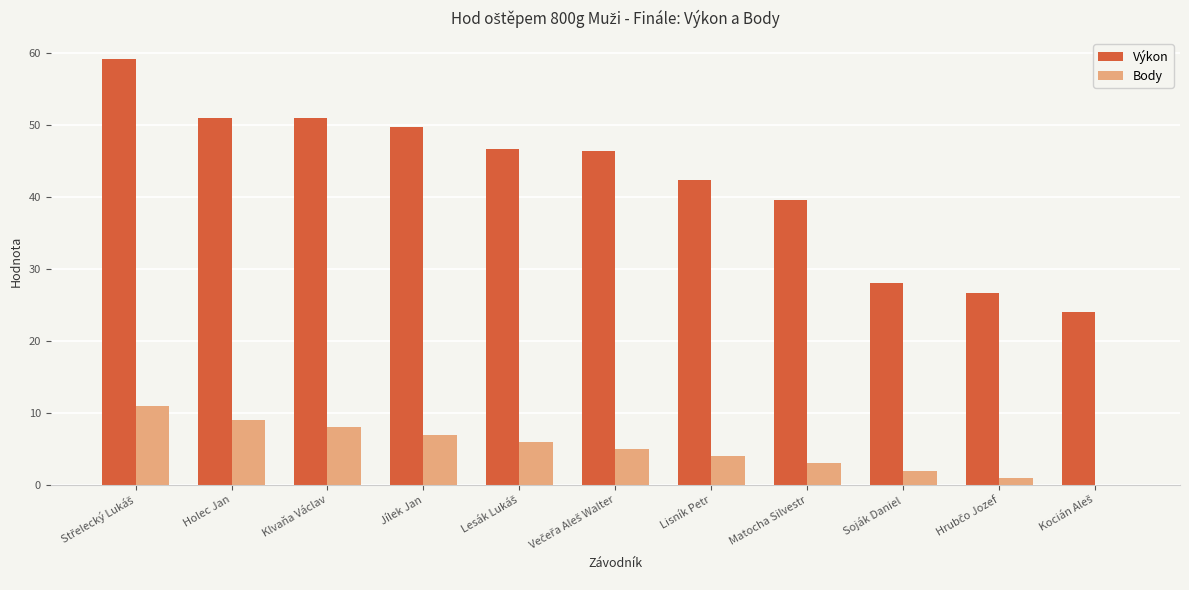

What is the sum of all Výkon values?

465.1